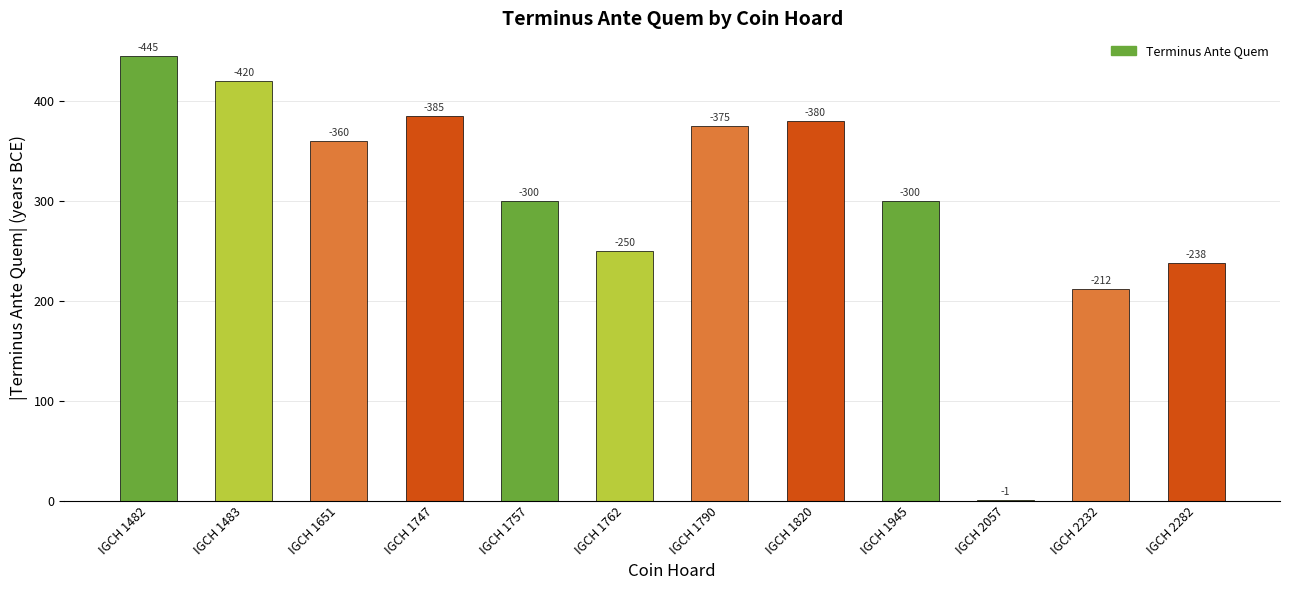

The value at IGCH 2282 is 113. True or false?

False